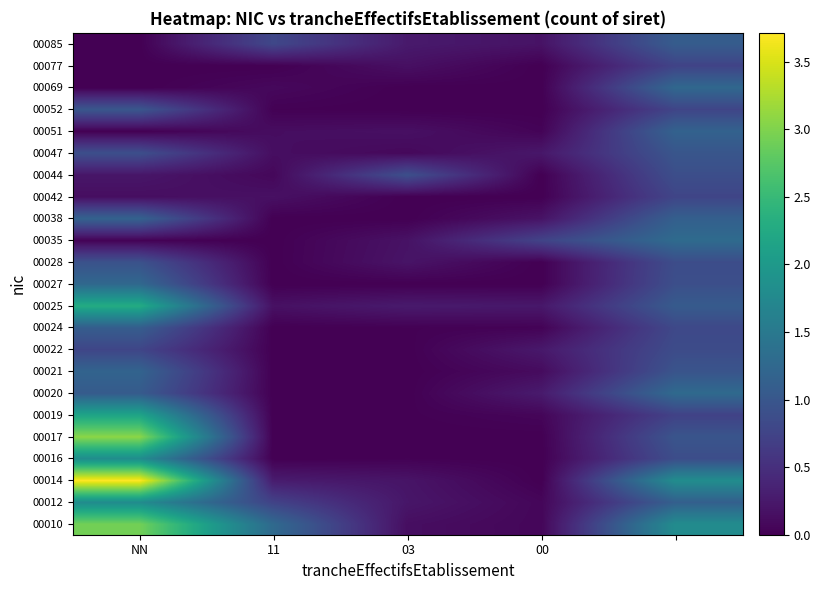

Reading right to left, list all the values displayed in this chart.

00010: 1.8	0.1	0.1	1.3	2.9
00012: 1.1	0.1	0.2	0.7	1.8
00014: 1.8	0.0	0.2	0.3	3.7
00016: 0.9	0.0	0.0	0.0	1.8
00017: 1.0	0.0	0.0	0.0	3.1
00019: 0.7	0.1	0.0	0.0	2.2
00020: 1.3	0.3	0.0	0.0	1.1
00021: 1.0	0.1	0.0	0.0	1.2
00022: 0.9	0.2	0.0	0.0	0.8
00024: 0.8	0.0	0.0	0.0	1.1
00025: 1.1	0.2	0.3	0.2	2.3
00027: 0.9	0.0	0.0	0.0	1.3
00028: 0.9	0.0	0.2	0.0	0.9
00035: 1.3	0.7	0.2	0.0	0.0
00038: 1.1	0.2	0.0	0.0	1.2
00042: 0.8	0.0	0.0	0.2	0.1
00044: 0.9	0.0	0.9	0.1	0.2
00047: 1.0	0.2	0.1	0.1	0.9
00051: 1.2	0.0	0.2	0.1	0.0
00052: 0.8	0.0	0.0	0.0	1.0
00069: 1.2	0.0	0.0	0.1	0.0
00077: 0.7	0.0	0.2	0.0	0.0
00085: 1.1	0.2	0.3	0.8	0.0